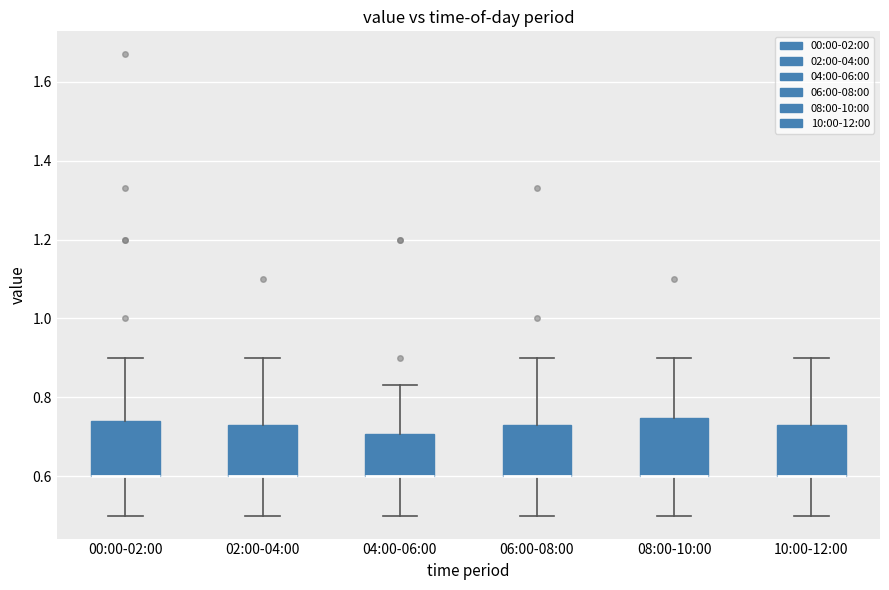

Where is the lower edge of the box for 00:00-02:00 on the y-axis? The values are not printed on the chart, so give them approximately, as read against the axis.

0.60